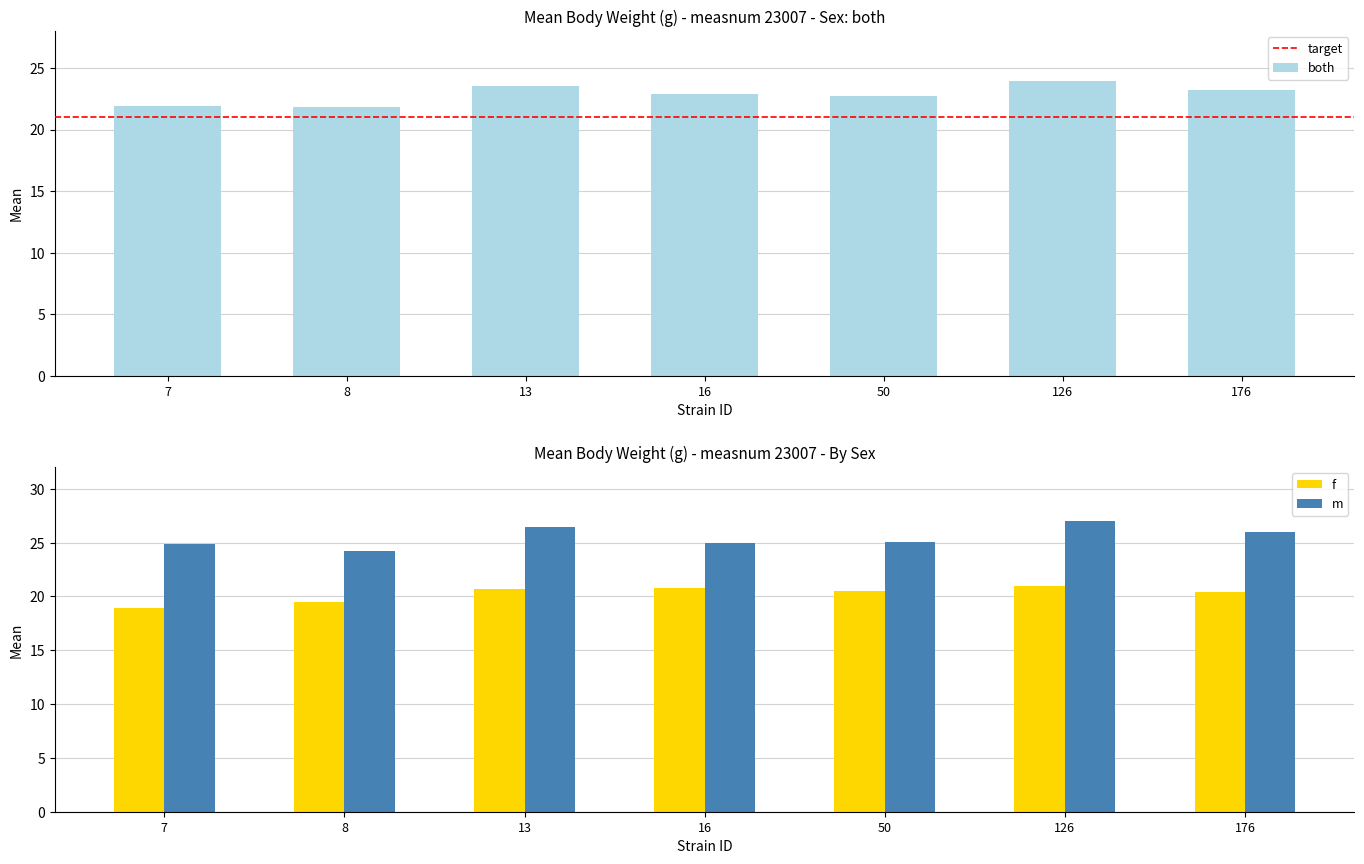

At 7, list the series in order from smallest to largest.

f, both, m